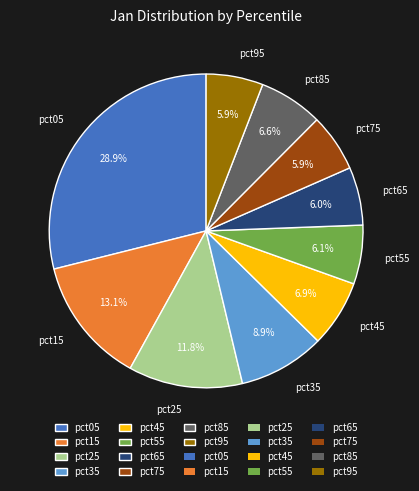

Does pct85 account for over 50% of the chart?

No